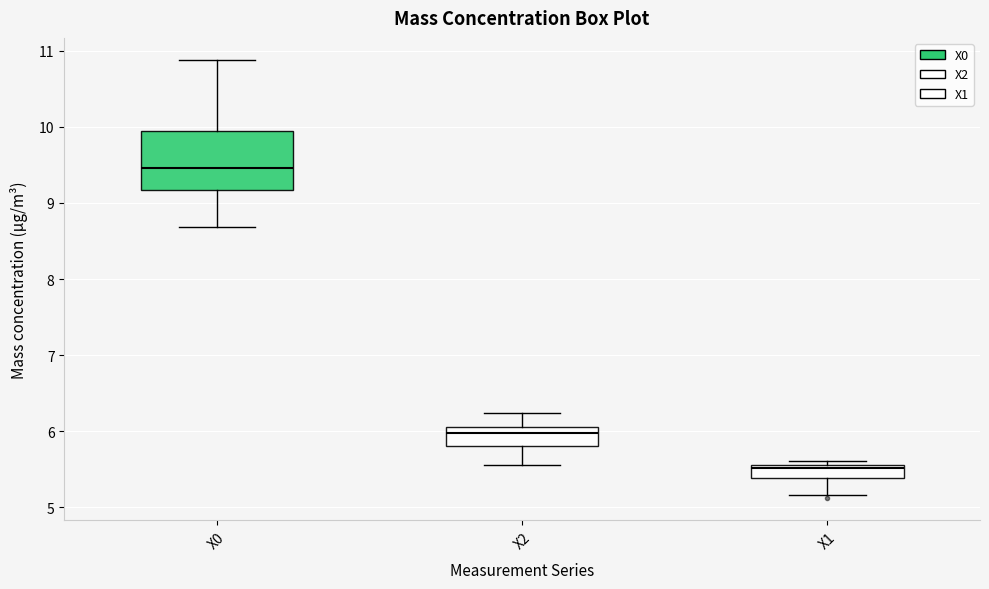

Where does the median line of the box for X1 sit on the y-axis? The values are not printed on the chart, so give them approximately, as read against the axis.

5.5